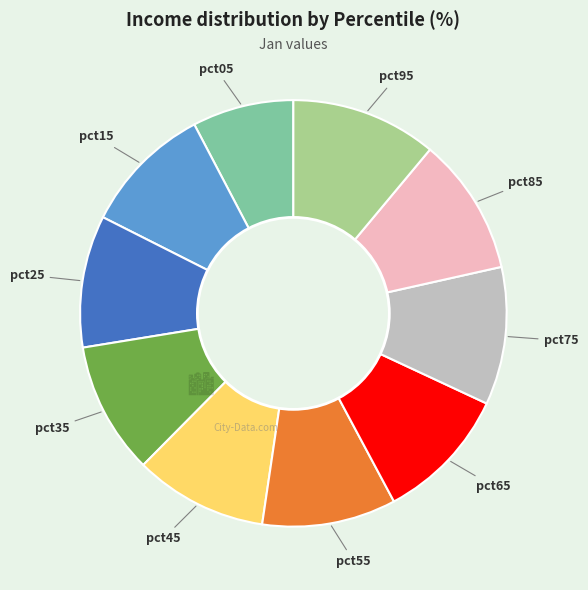

How many slices are in this pie chart?

10